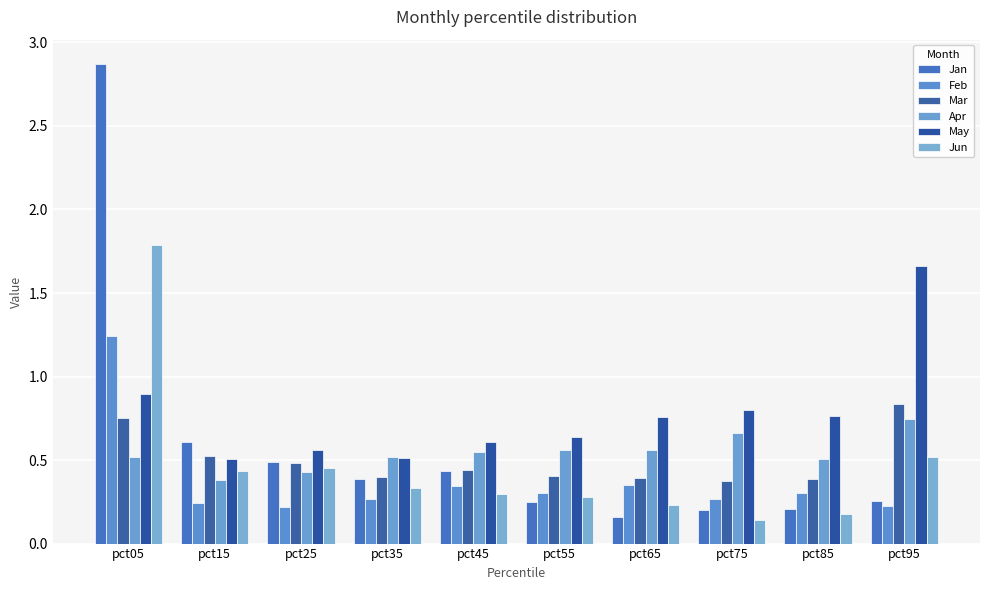

How many series are shown in this chart?

6